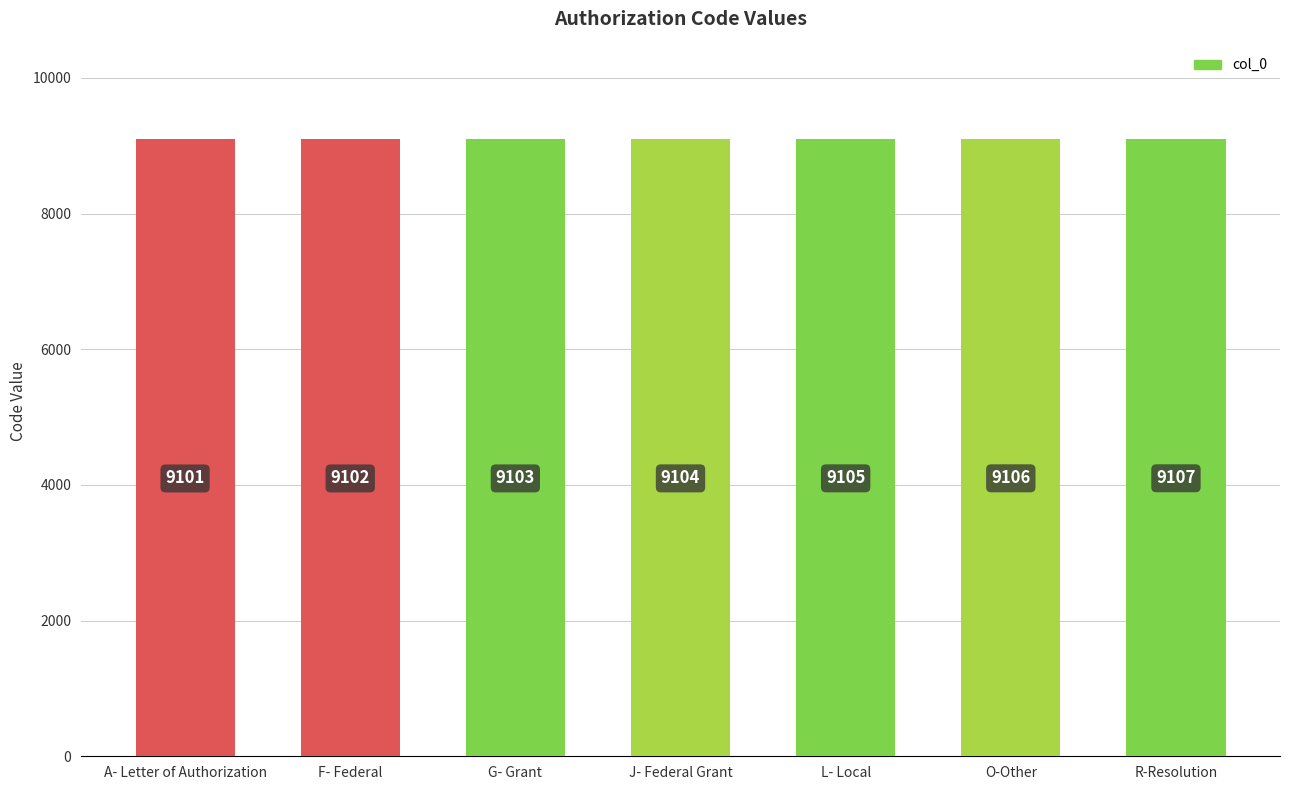

Is it true that the value at F- Federal is 9102?

True